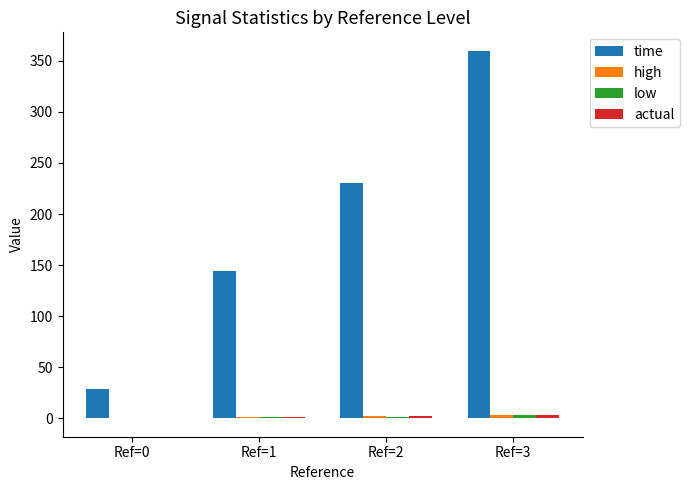

How many groups of bars are there?

4